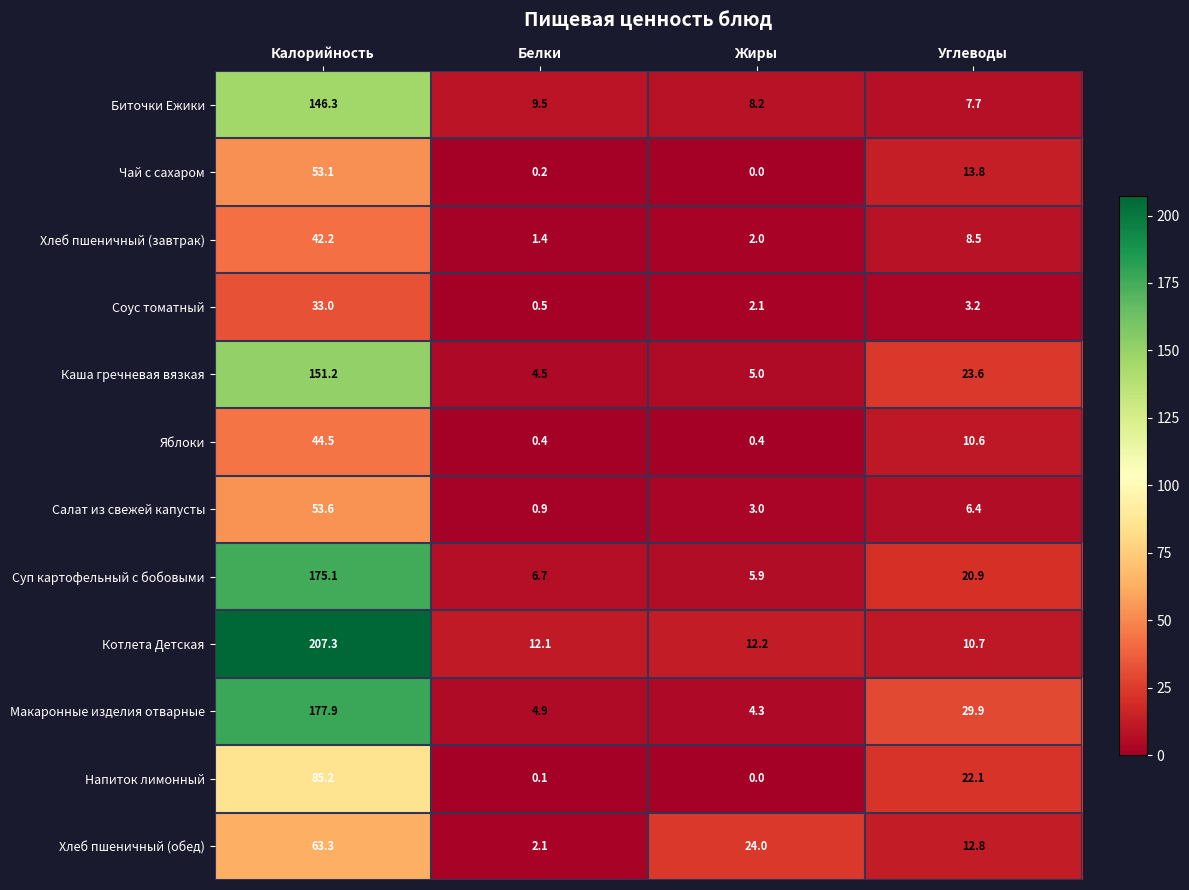

What is the difference between the highest and lowest values at Белки?

12.0